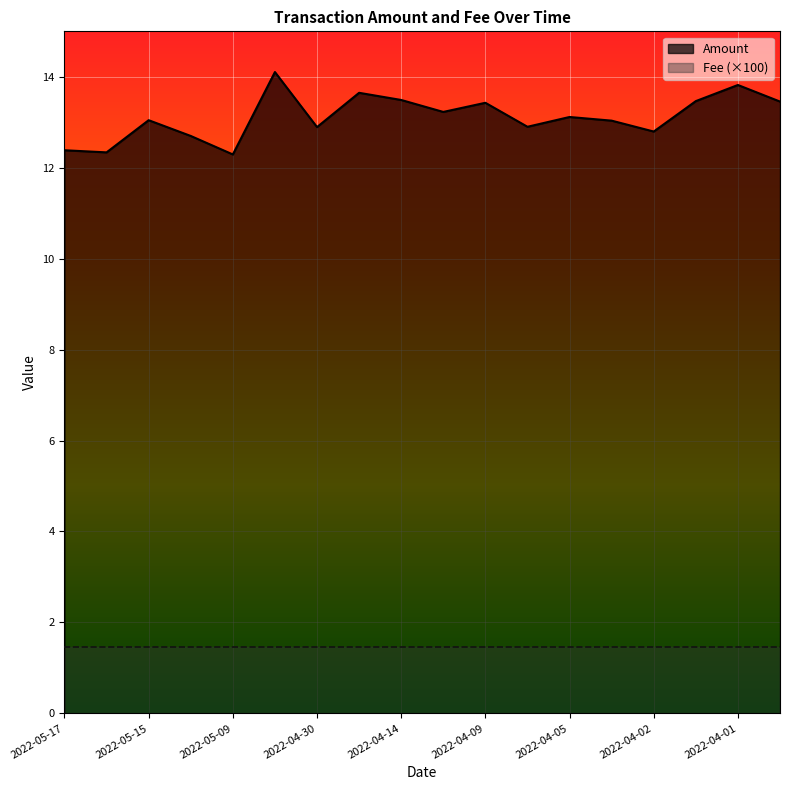

Approximately how many times larger is the value at 2022-04-04 compared to 2022-04-30?

1.0